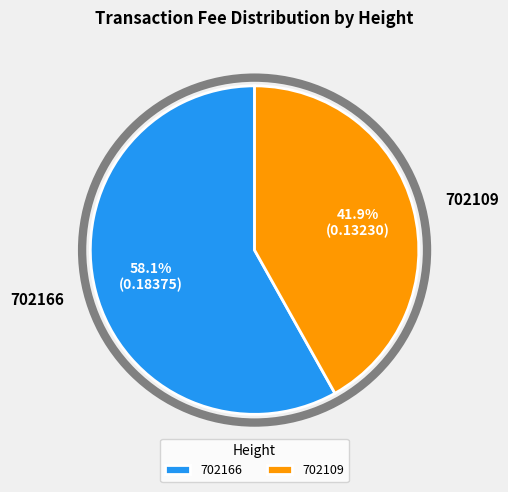

Which category accounts for the majority?

702166